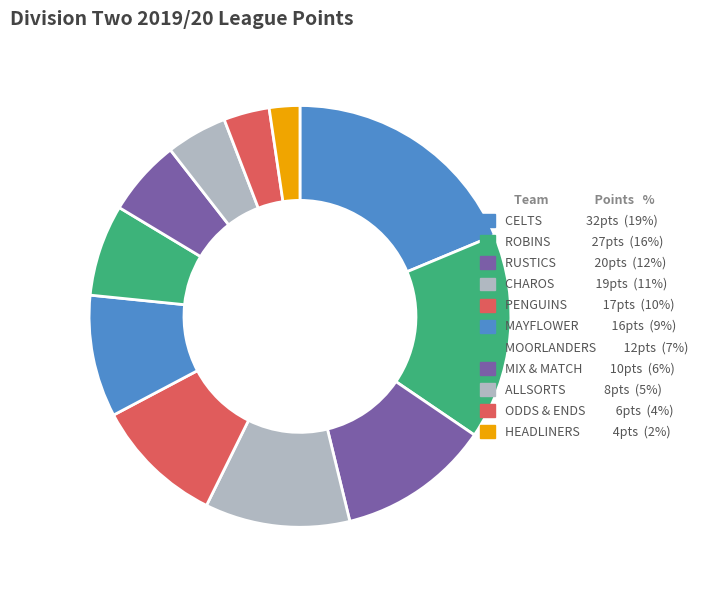

Does HEADLINERS represent more than half of the total?

No